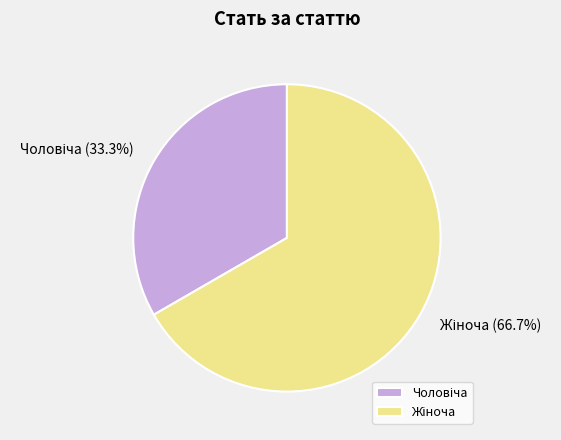

Is there any slice that represents more than half of the pie?

Yes